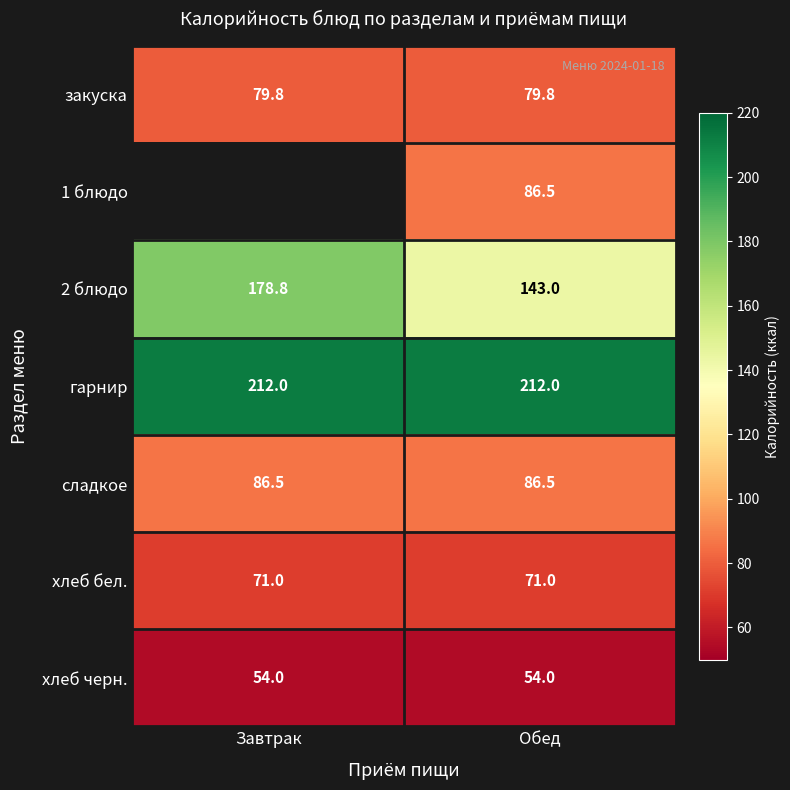

What is the average value of the гарнир series?

212.0